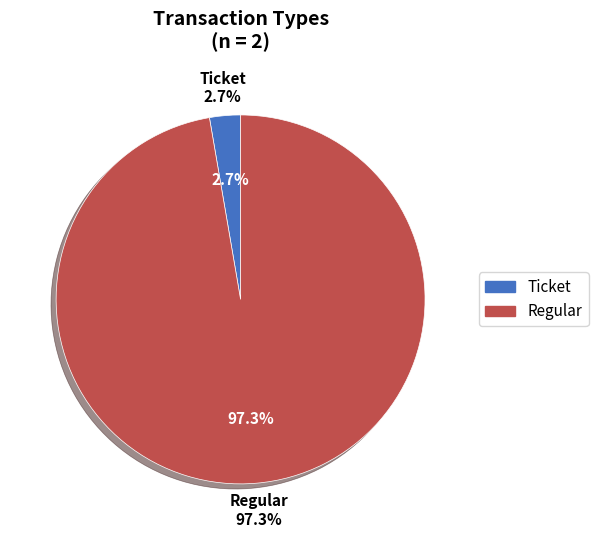

How many segments does this pie chart have?

2